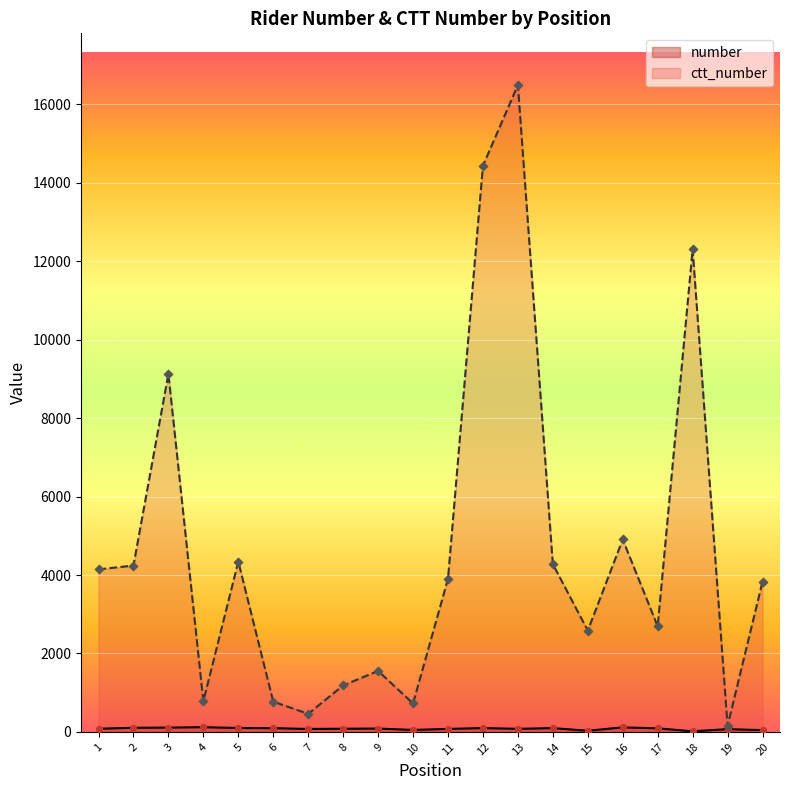

At how many categories does at least one series exceed 1100?

15